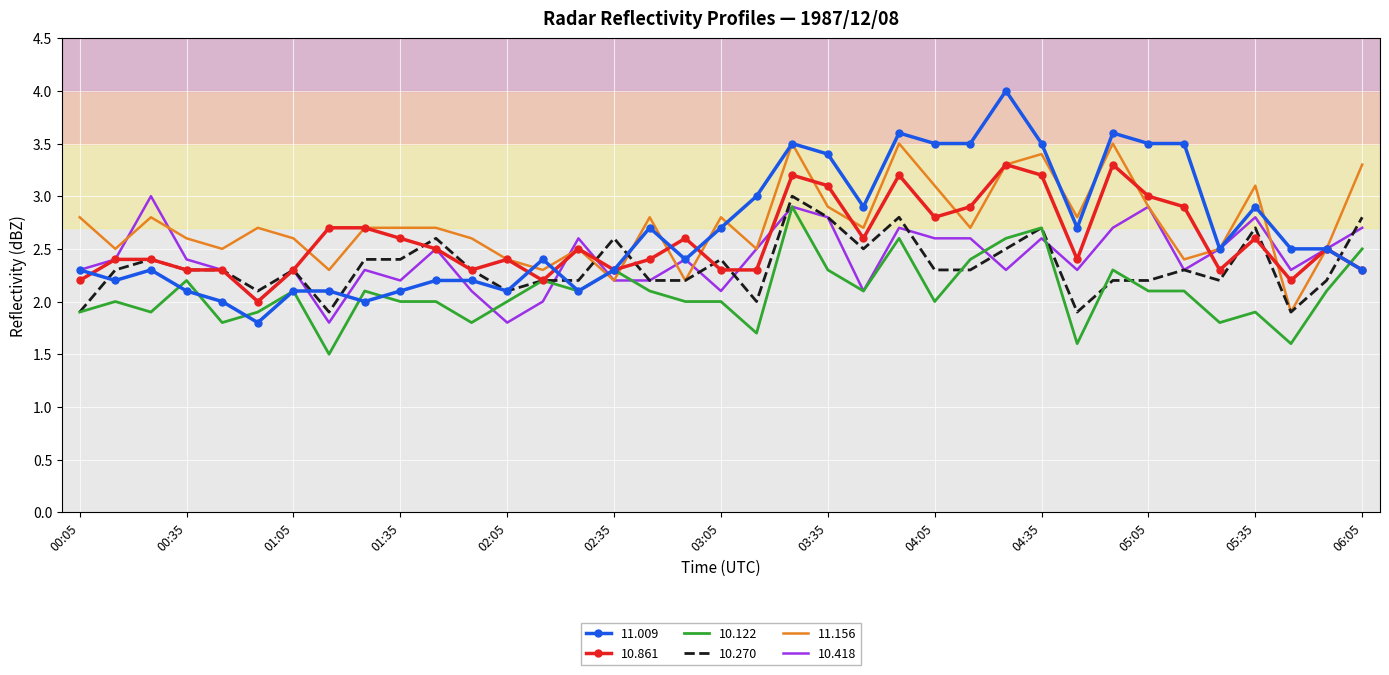

What is the lowest value of the 11.009 series?

1.8